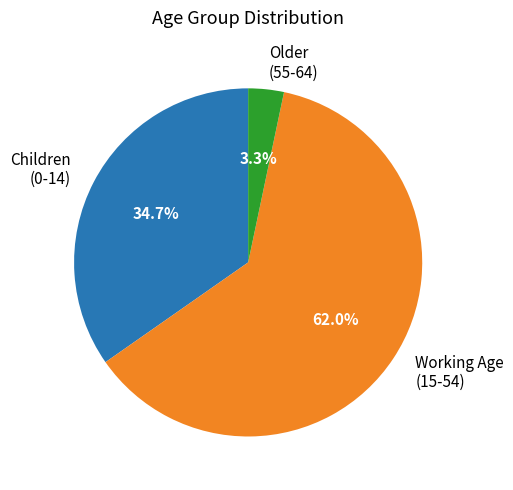

Count the number of slices in the pie.

3